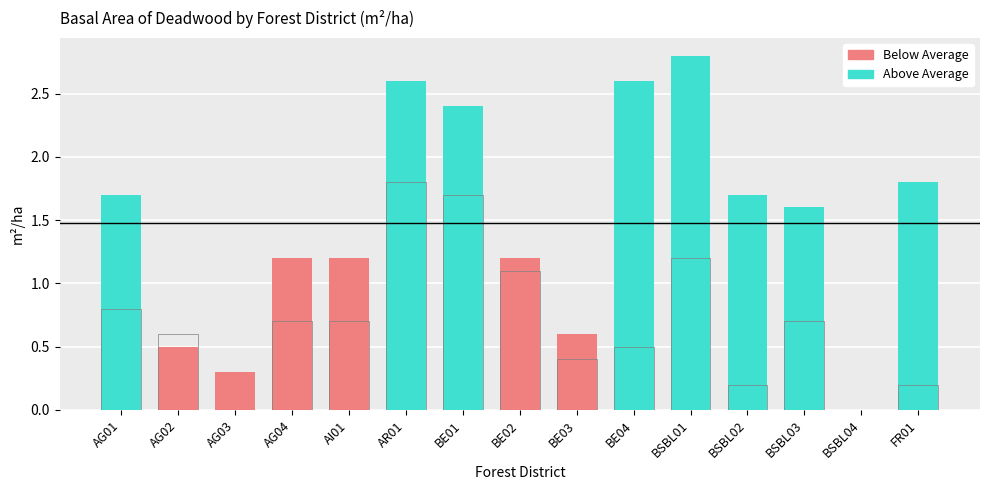

Where is the data nearest to the value 0?

AG03